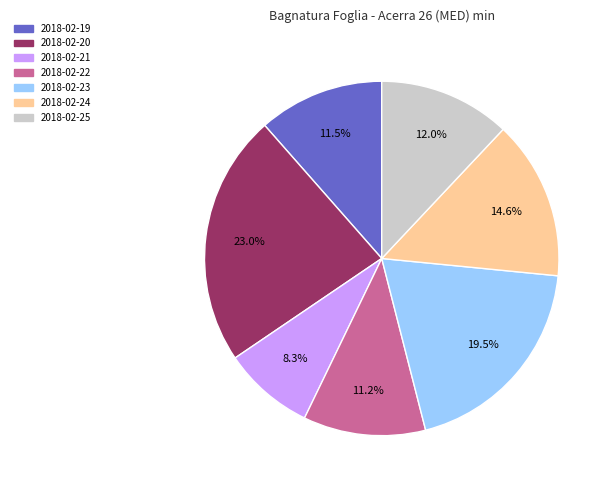

Which slice is the smallest?

2018-02-21